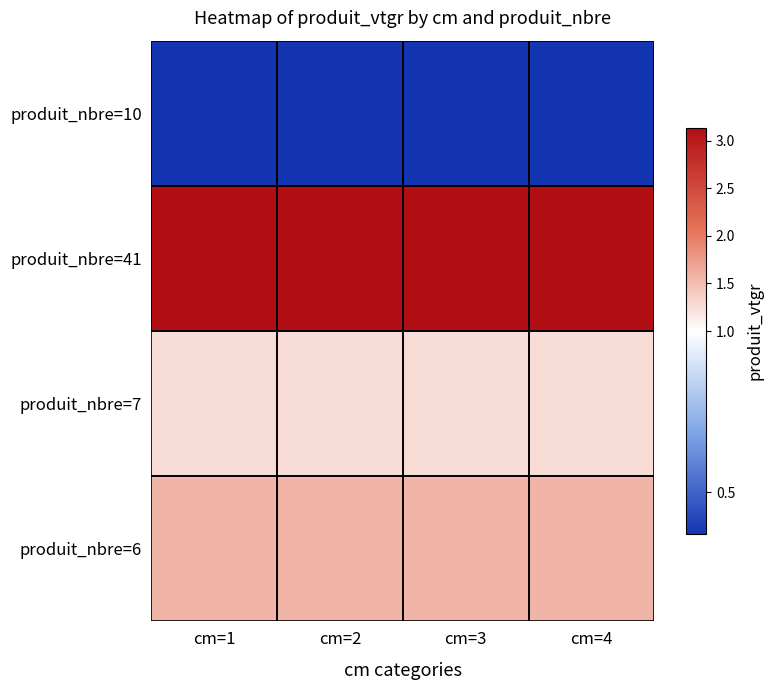

At how many categories does at least one series exceed 0?

4